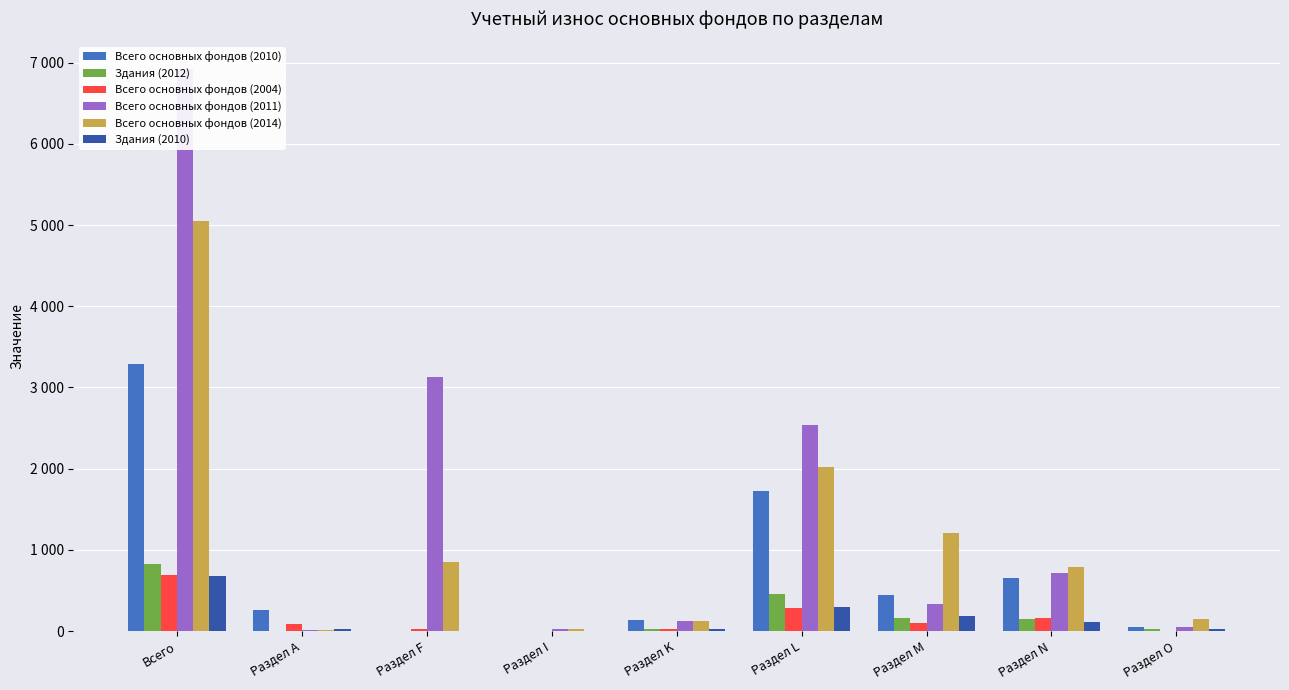

What is the average value of the Всего основных фондов (2011) series?

1537